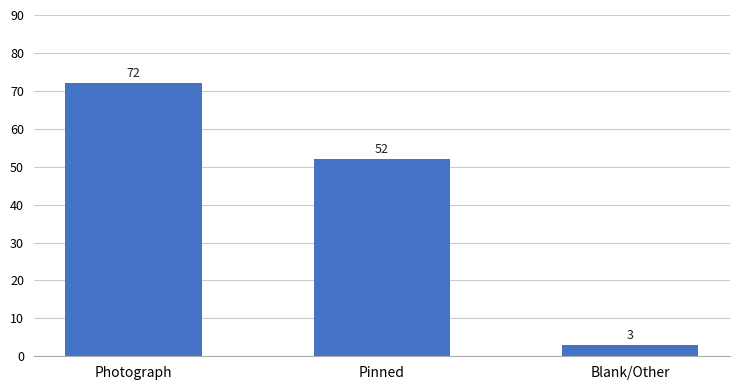

Which label corresponds to the smallest value in the chart?

Blank/Other